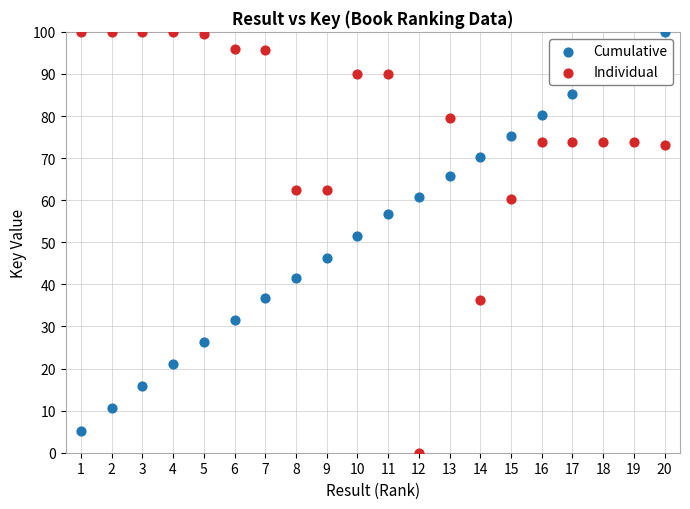

At which category is the sum across all series the highest?

20